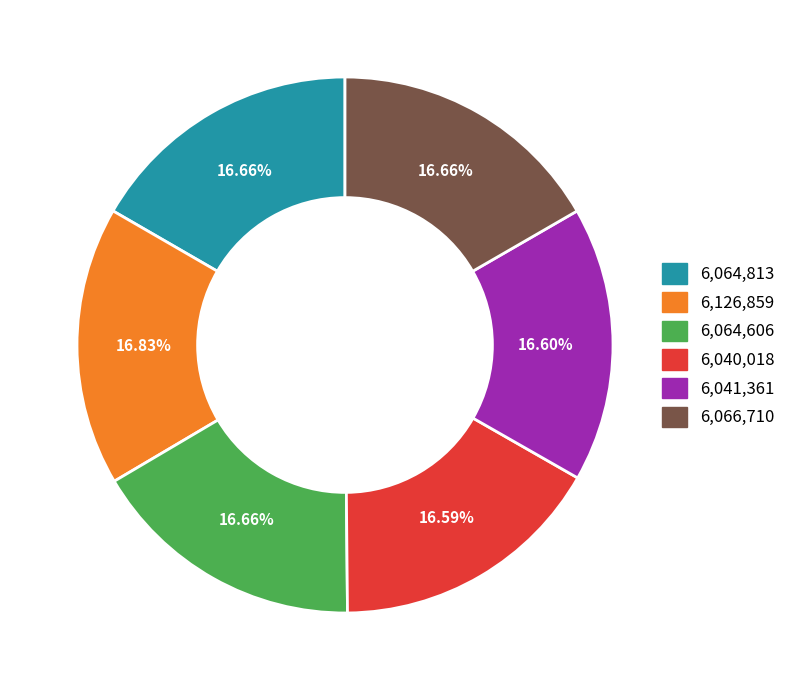

What is the ratio of the value at 6,041,361 to the value at 6,066,710?

1.0